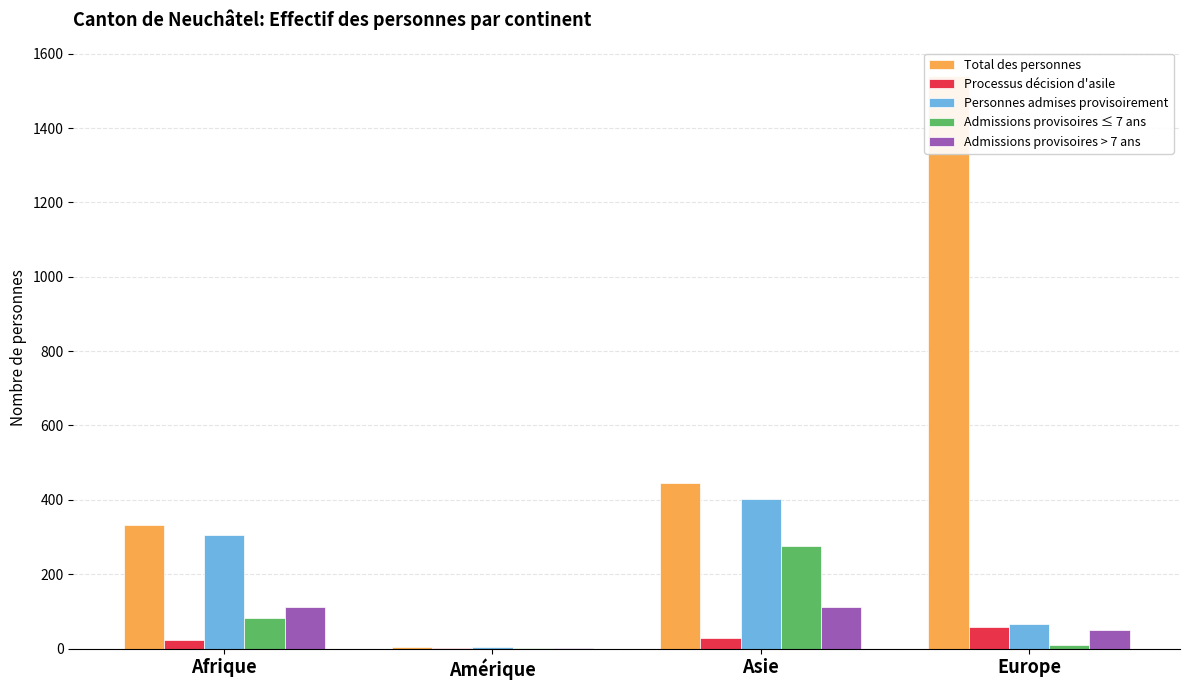

What is the minimum value shown in the chart?

1